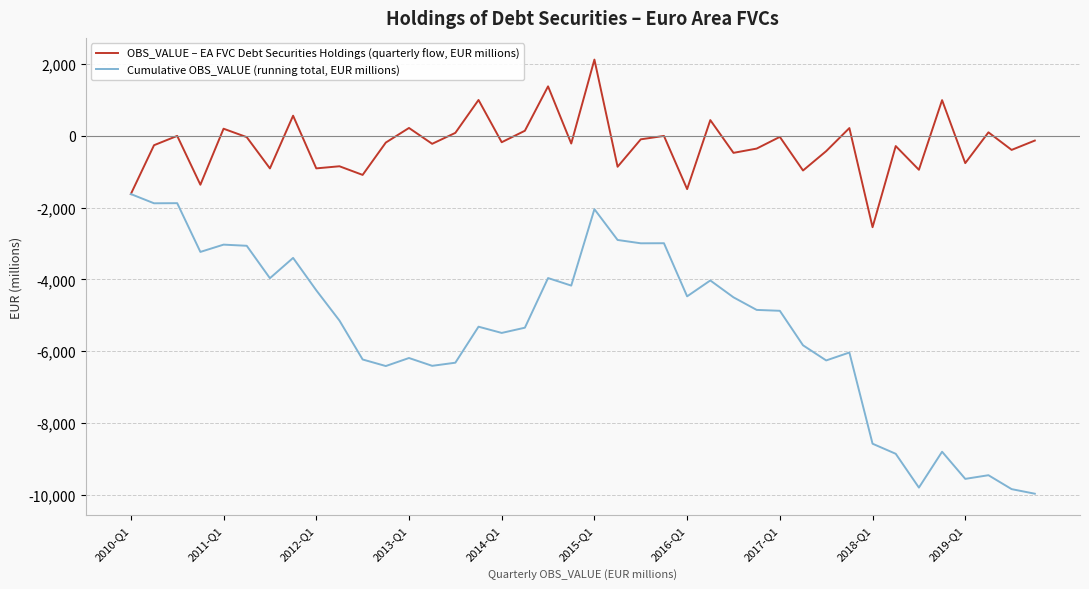

Rank the series by their average value, from highest to lowest.

OBS_VALUE – EA FVC Debt Securities Holdings (quarterly flow, EUR millions), Cumulative OBS_VALUE (running total, EUR millions)